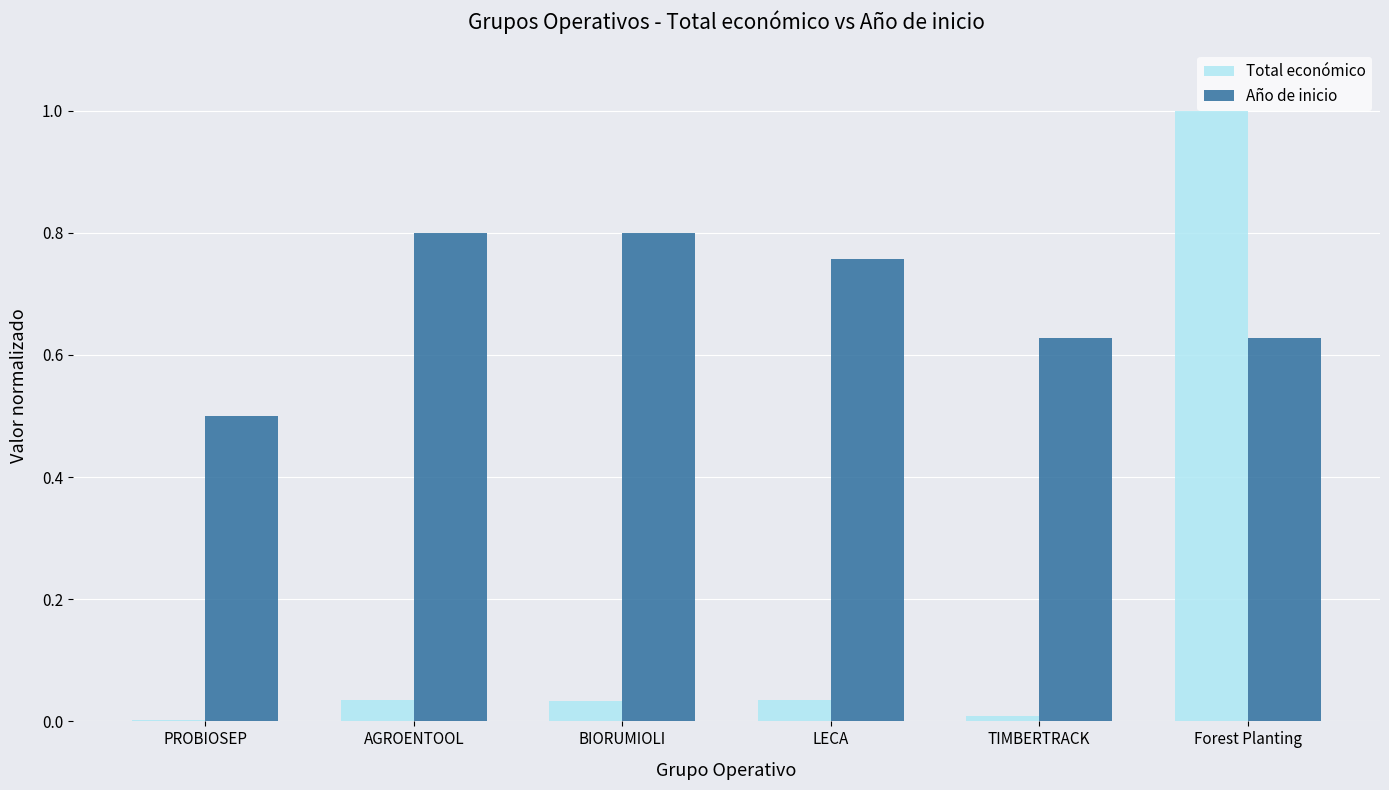

Which series has the widest spread of values?

Total económico